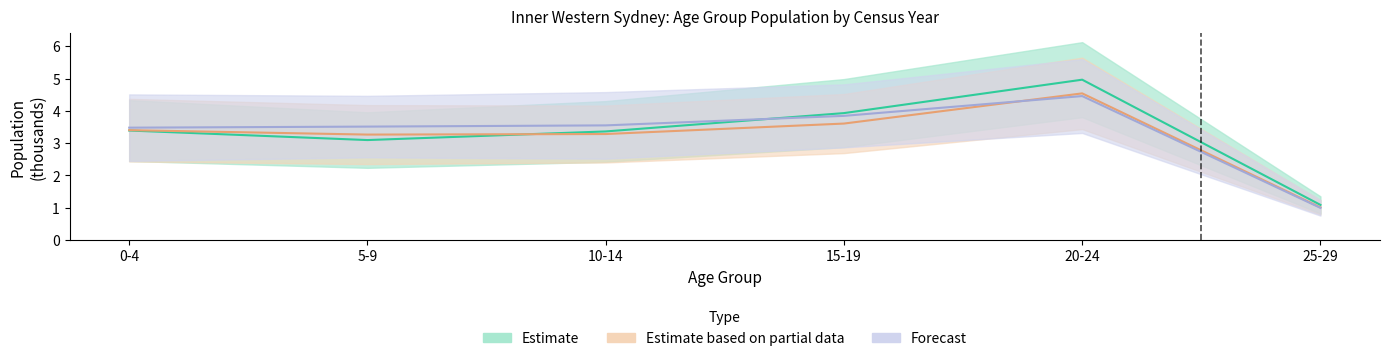

Which category has the lowest value in the 1991 Males series?

25-29